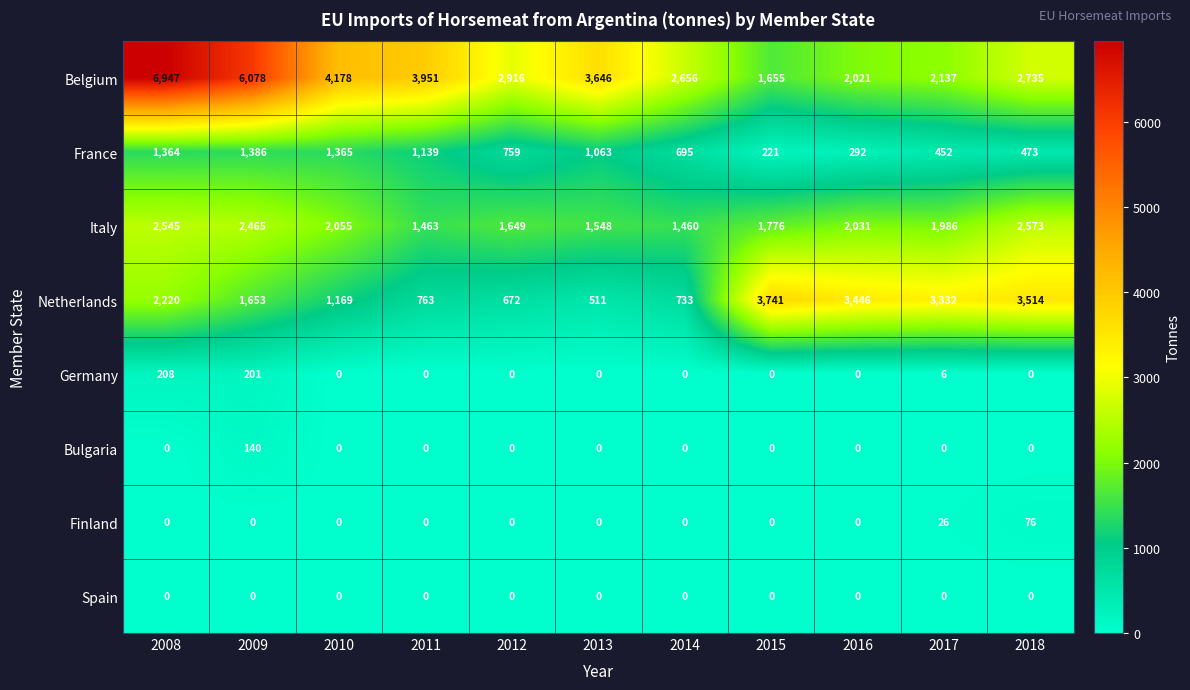

Which series has the widest spread of values?

Belgium